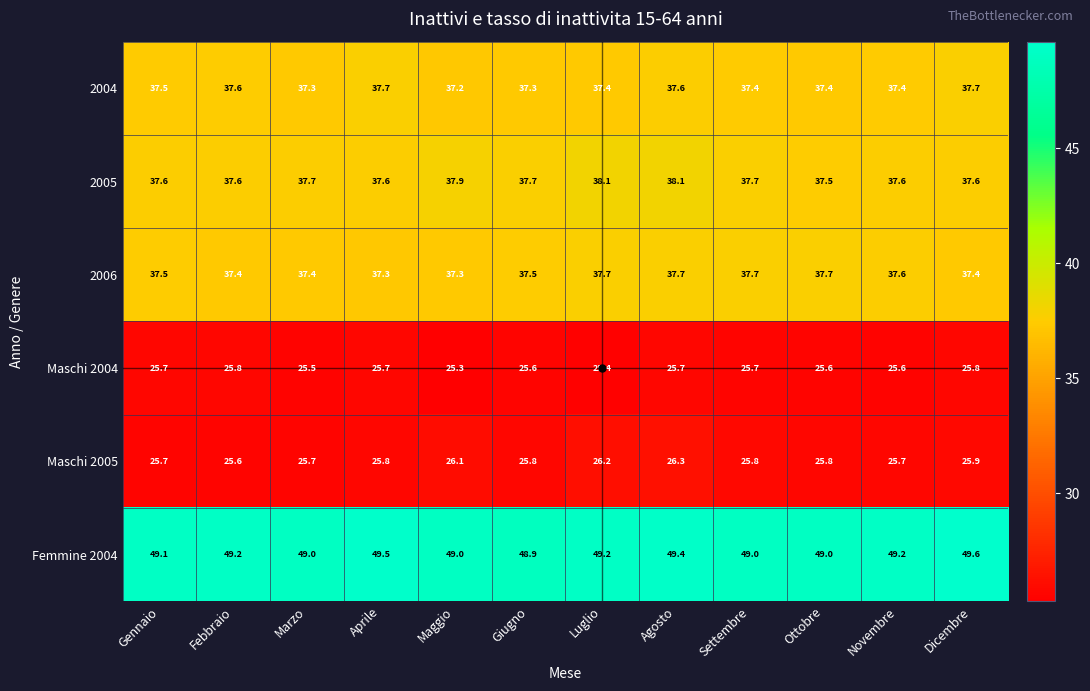

Which series changed the most between Luglio and Agosto?

Maschi 2004